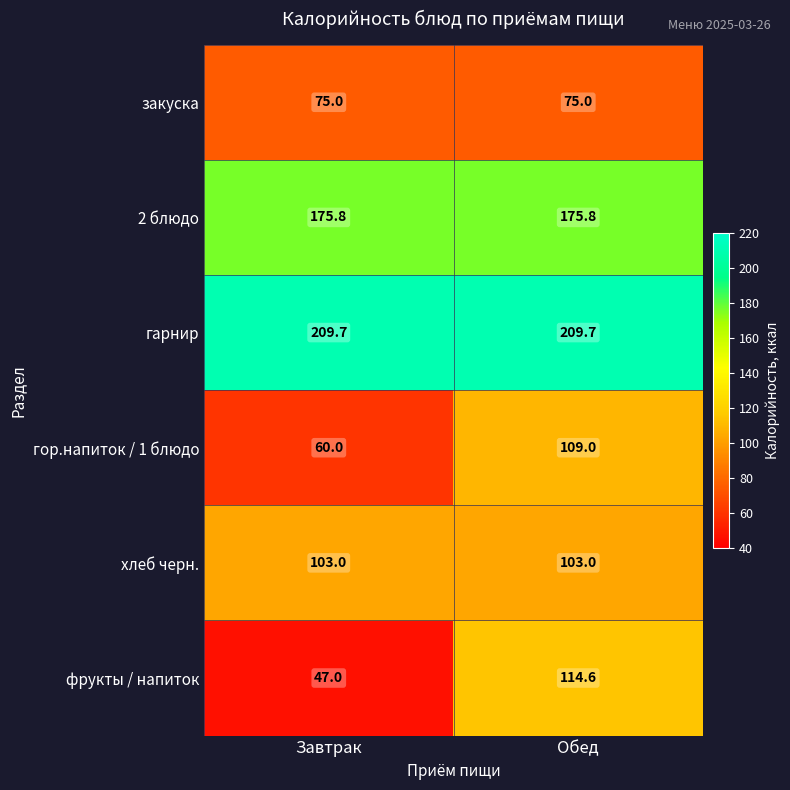

At Завтрак, list the series in order from smallest to largest.

фрукты / напиток, гор.напиток / 1 блюдо, закуска, хлеб черн., 2 блюдо, гарнир